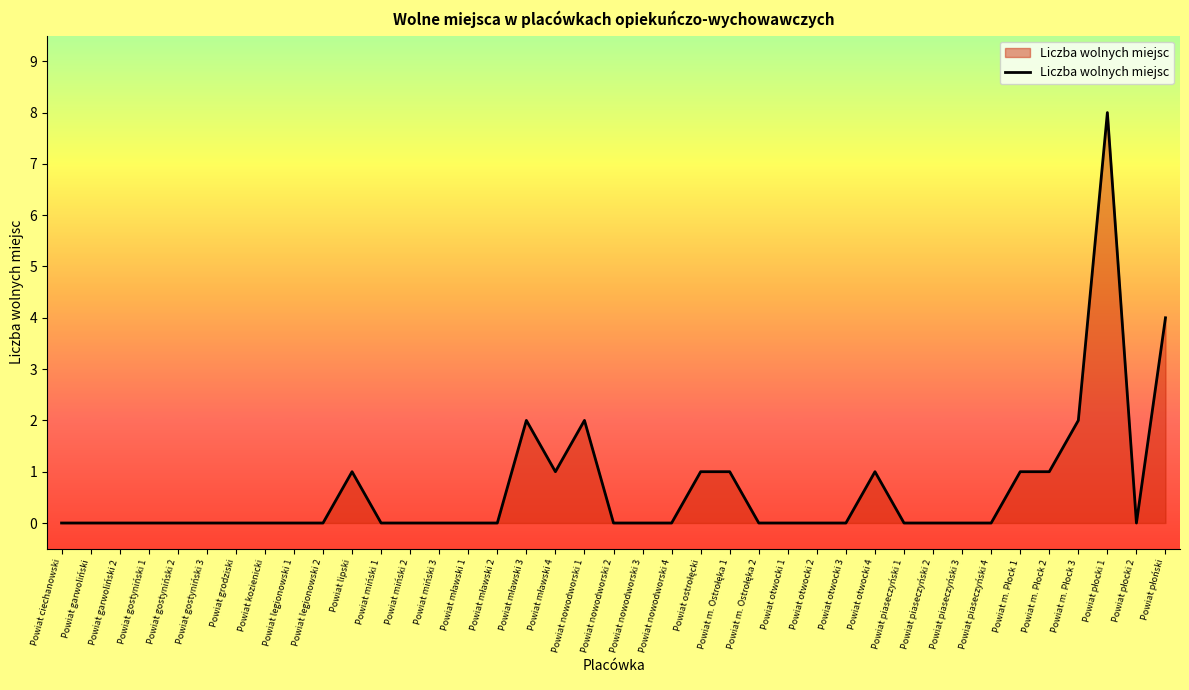

What is the difference between the maximum and minimum values?

8